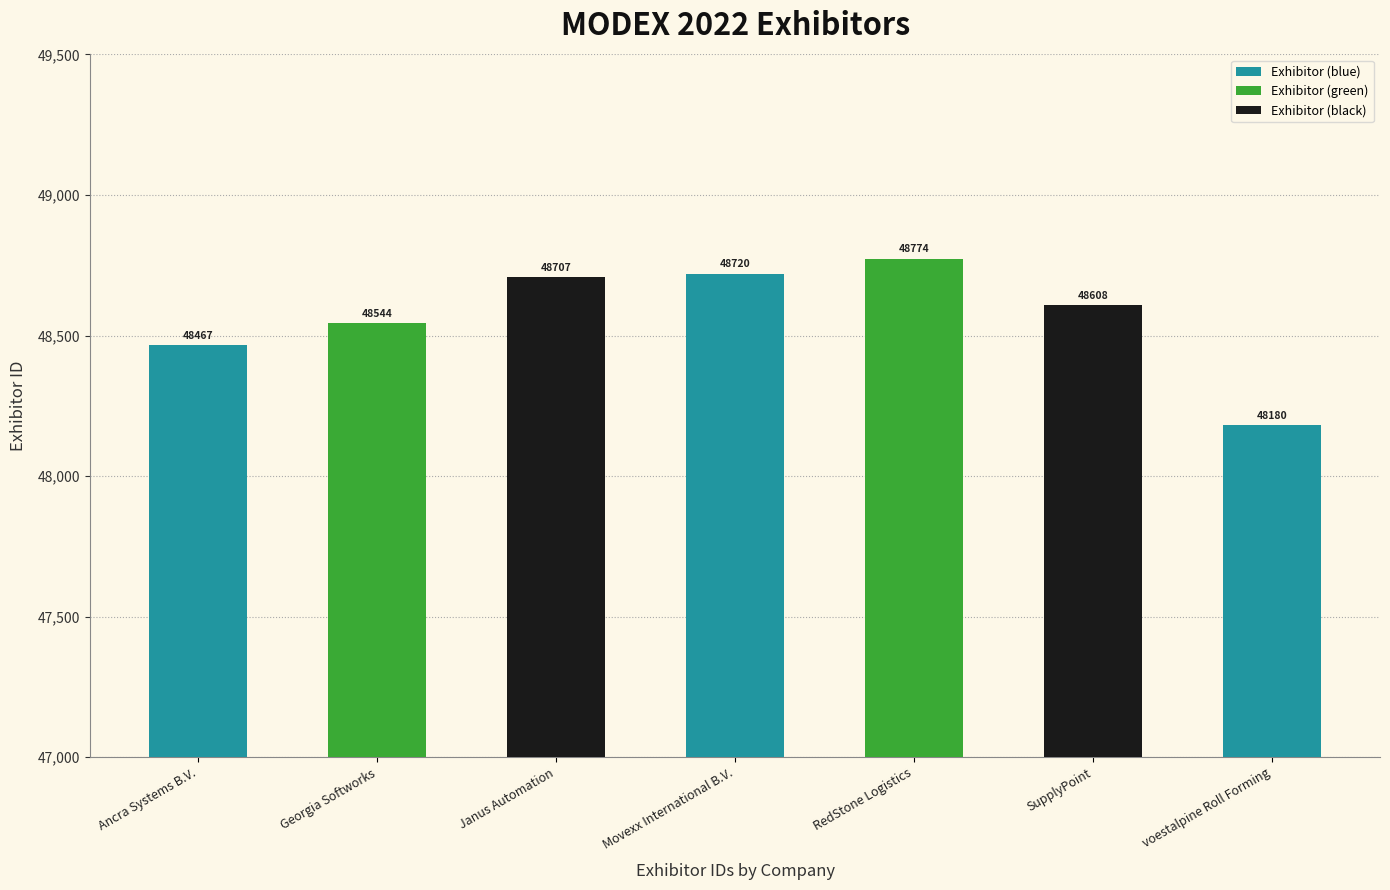

Reading left to right, what are all the values shown in this chart?

48467	48544	48707	48720	48774	48608	48180